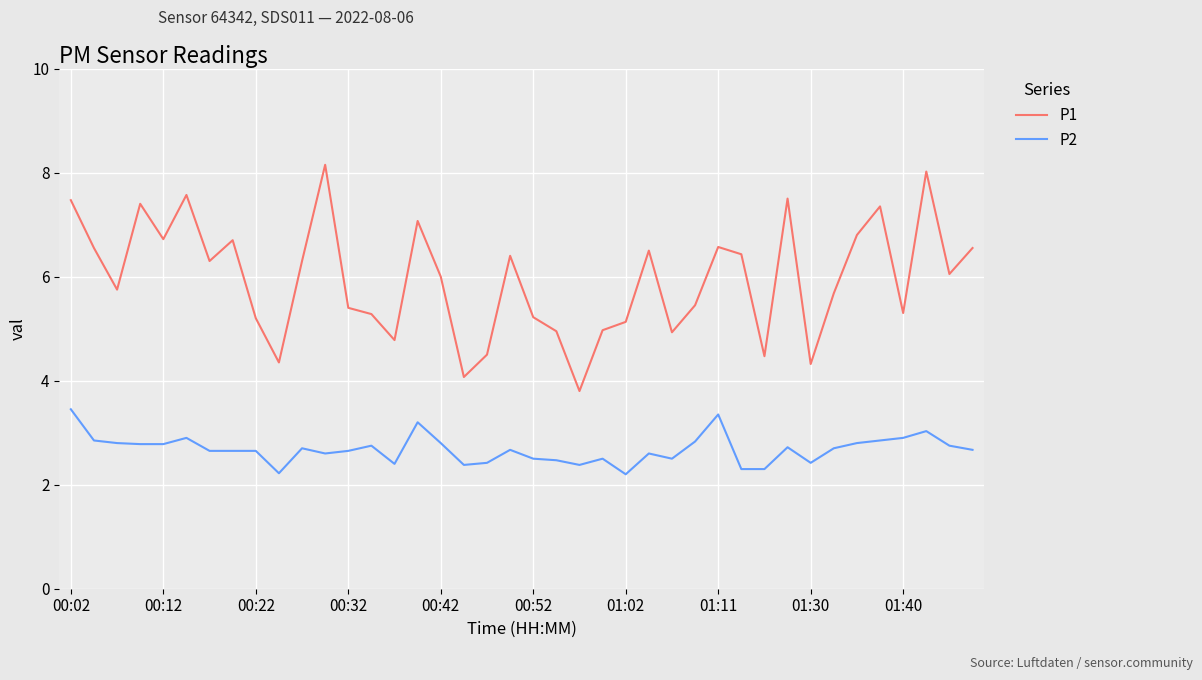

True or false: P2 and P1 cross at least once.

False